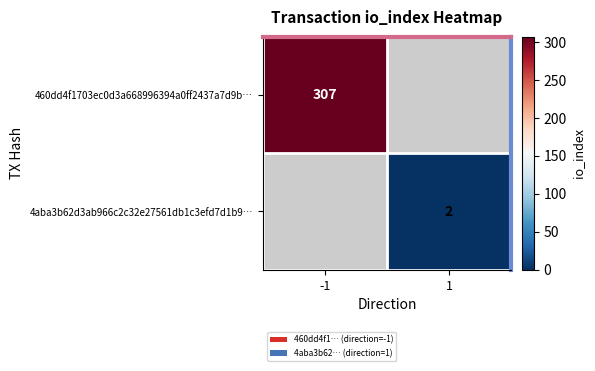

The value of 460dd4f1703ec0d3a668996394a0ff2437a7d9b… at -1 is 307. True or false?

True